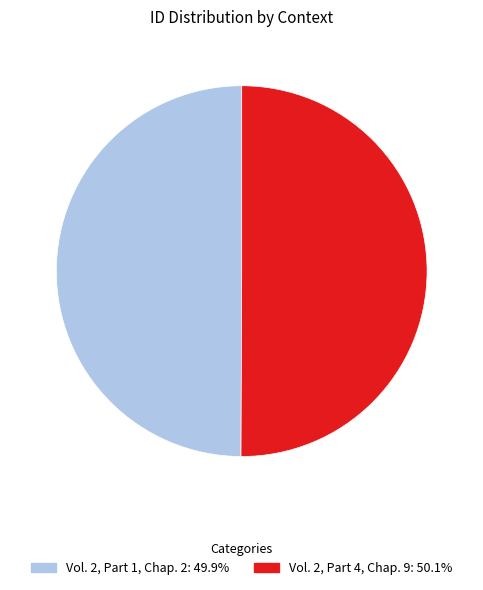

Combined, do Vol. 2, Part 4, Chap. 9 and Vol. 2, Part 1, Chap. 2 account for over 50%?

Yes